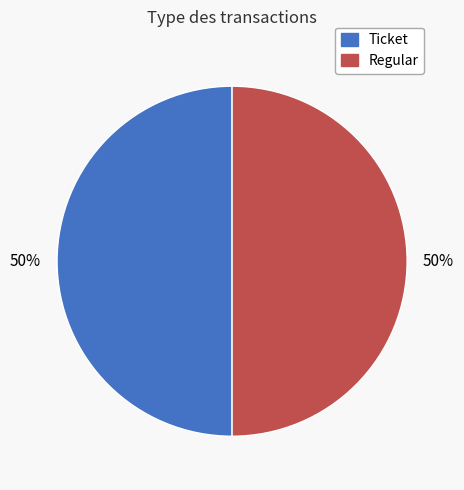

To the nearest percent, what percentage of the pie is Regular?

50%